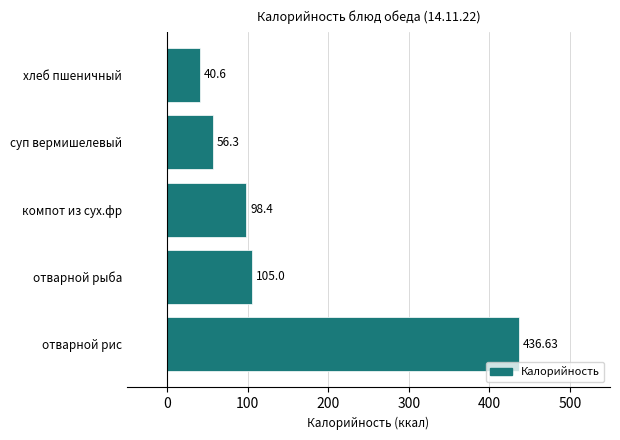

Does the chart contain any negative values?

No